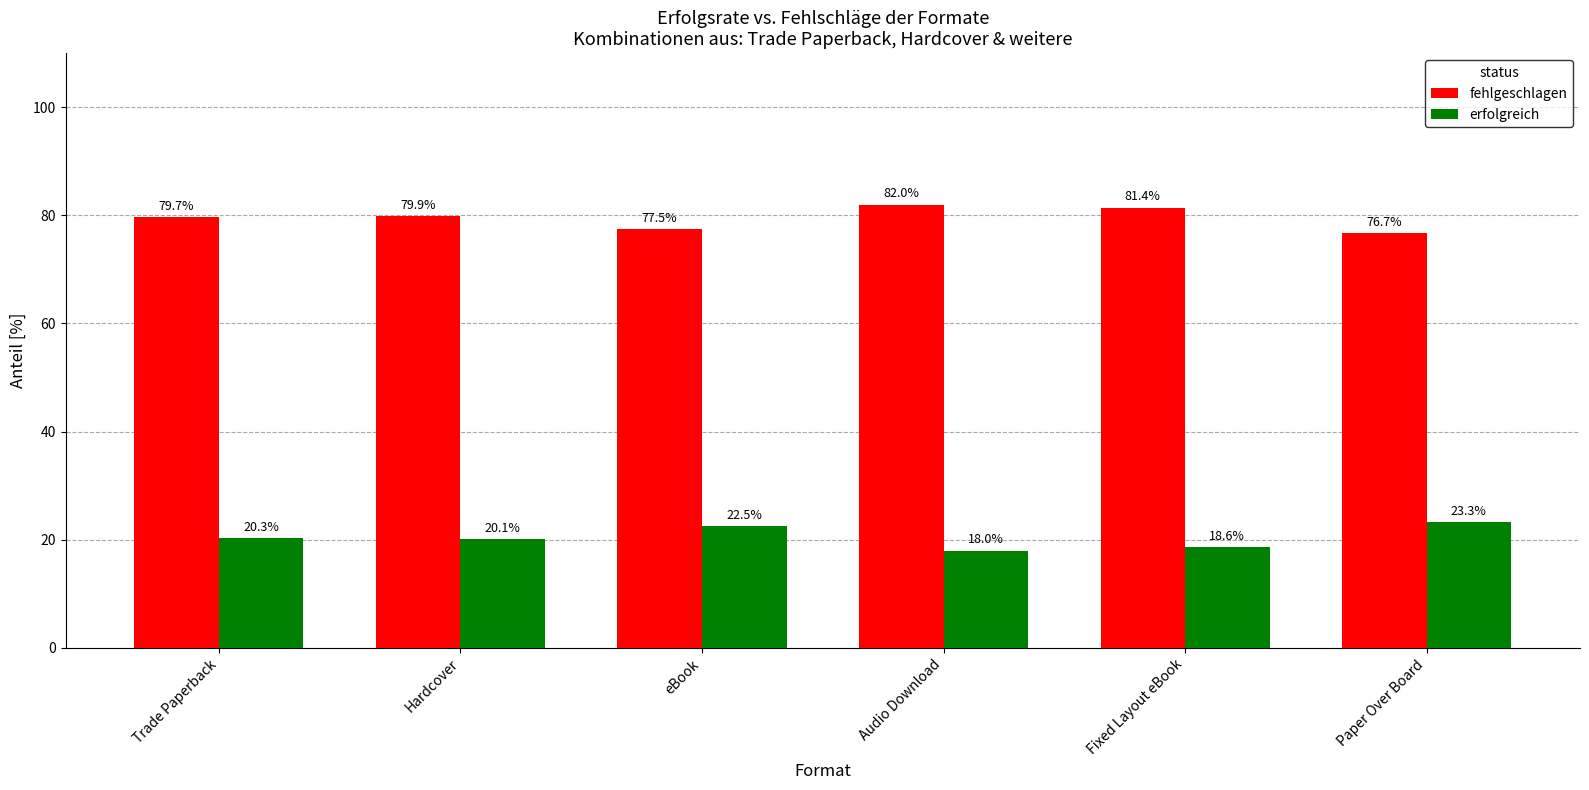

Reading right to left, list all the values displayed in this chart.

fehlgeschlagen: Paper Over Board=76.7	Fixed Layout eBook=81.4	Audio Download=82.0	eBook=77.5	Hardcover=79.9	Trade Paperback=79.7
erfolgreich: Paper Over Board=23.3	Fixed Layout eBook=18.6	Audio Download=18.0	eBook=22.5	Hardcover=20.1	Trade Paperback=20.3